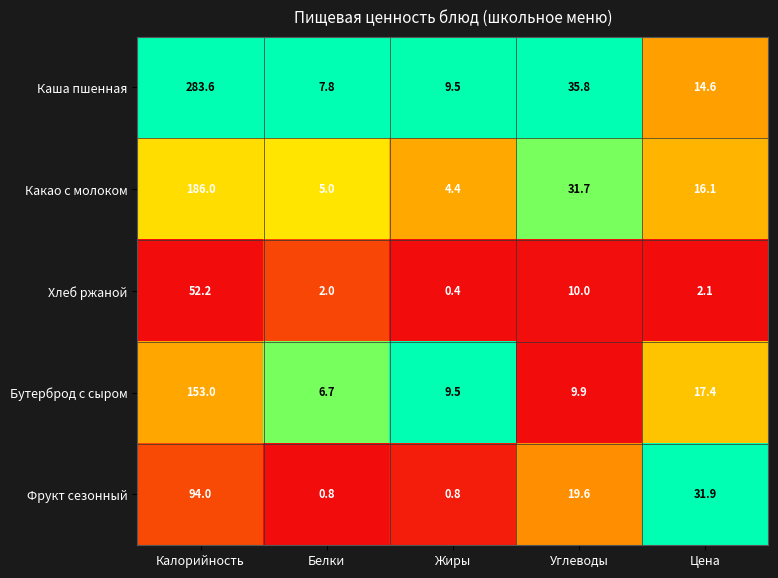

Where does the Фрукт сезонный series first go above 19?

Калорийность